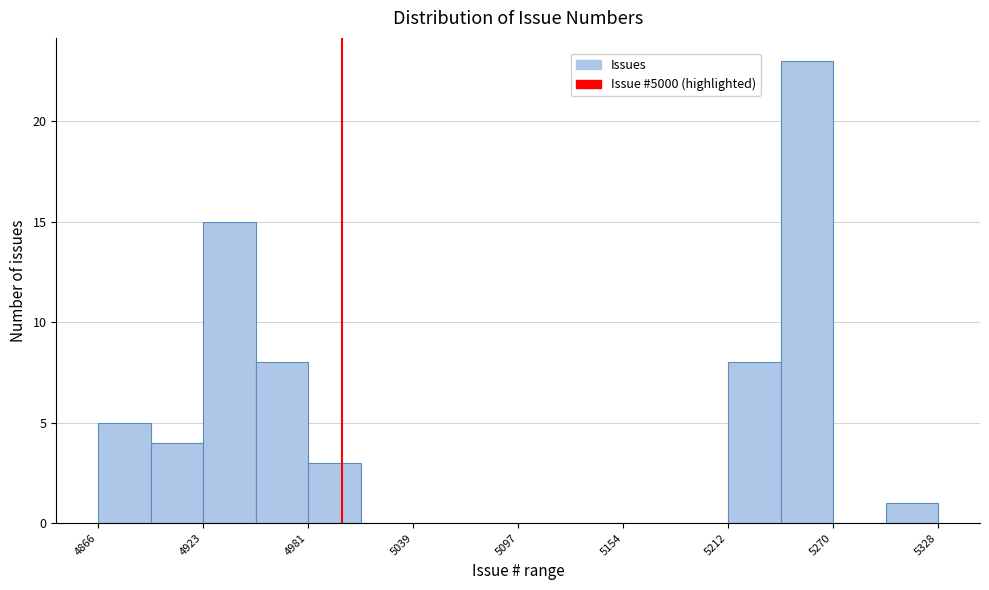

Read against the x-axis, roughly where is the centre of the tallest bar?

5260